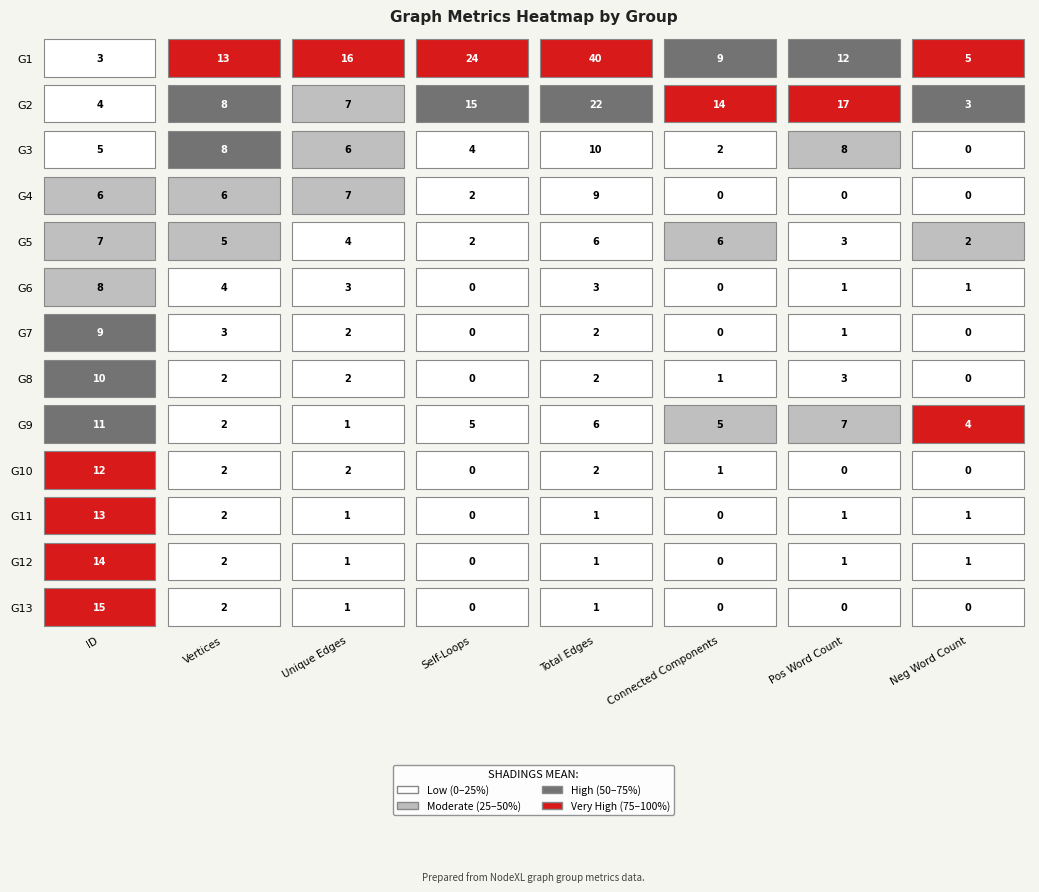

Reading left to right, extract all data points from this chart.

G1: 3	13	16	24	40	9	12	5
G2: 4	8	7	15	22	14	17	3
G3: 5	8	6	4	10	2	8	0
G4: 6	6	7	2	9	0	0	0
G5: 7	5	4	2	6	6	3	2
G6: 8	4	3	0	3	0	1	1
G7: 9	3	2	0	2	0	1	0
G8: 10	2	2	0	2	1	3	0
G9: 11	2	1	5	6	5	7	4
G10: 12	2	2	0	2	1	0	0
G11: 13	2	1	0	1	0	1	1
G12: 14	2	1	0	1	0	1	1
G13: 15	2	1	0	1	0	0	0